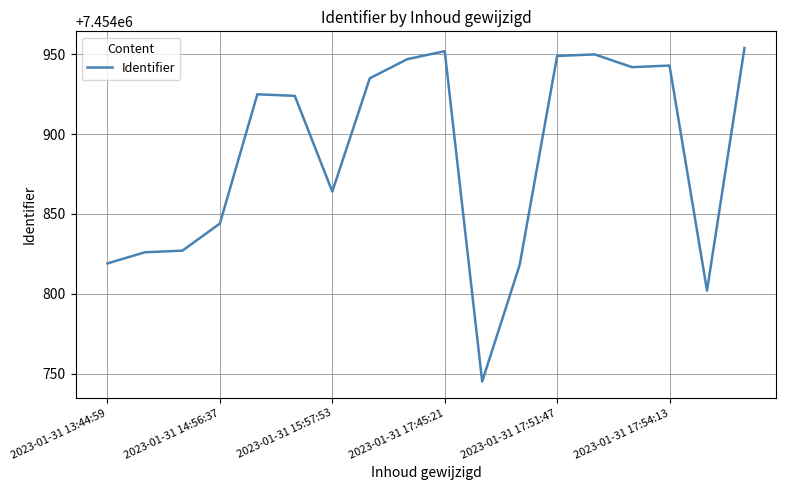

Does the chart display data point markers on the line(s)?

No